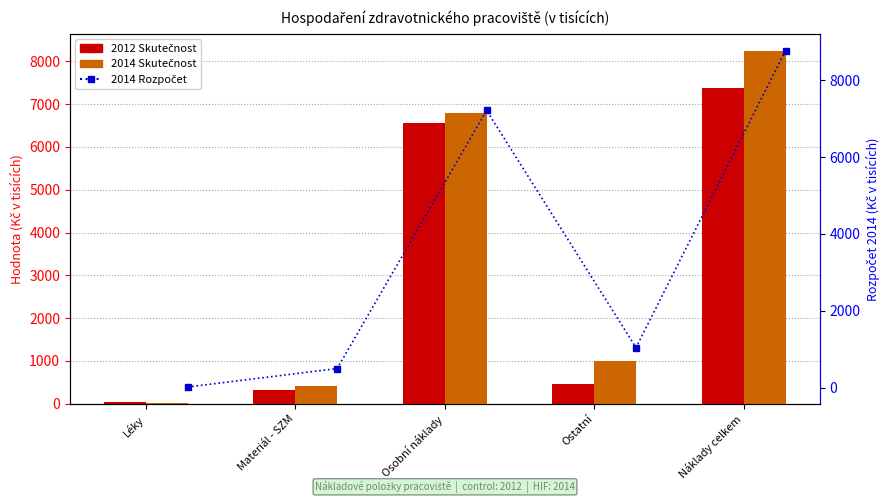

Which category has the lowest value in the 2012 Skutečnost series?

Léky